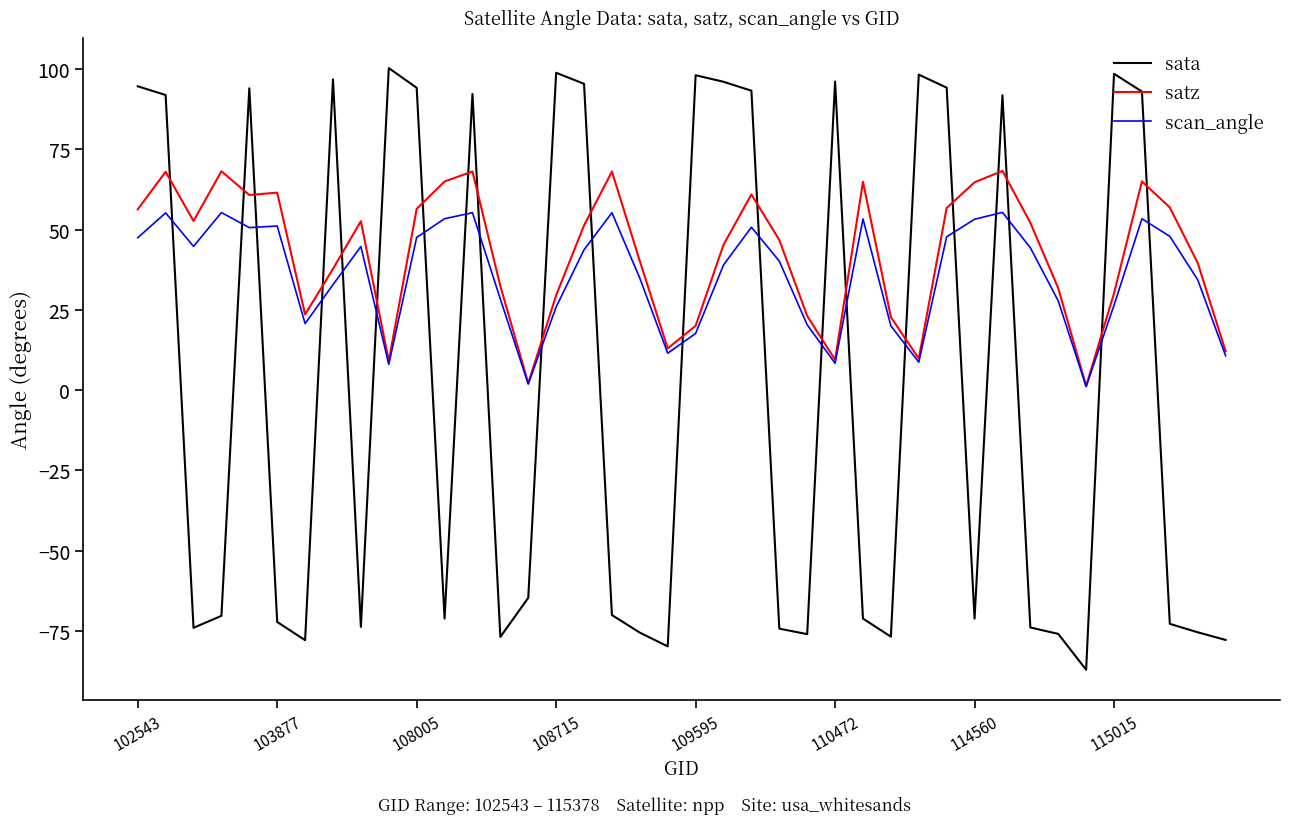

What is the minimum value shown in the chart?

-87.1